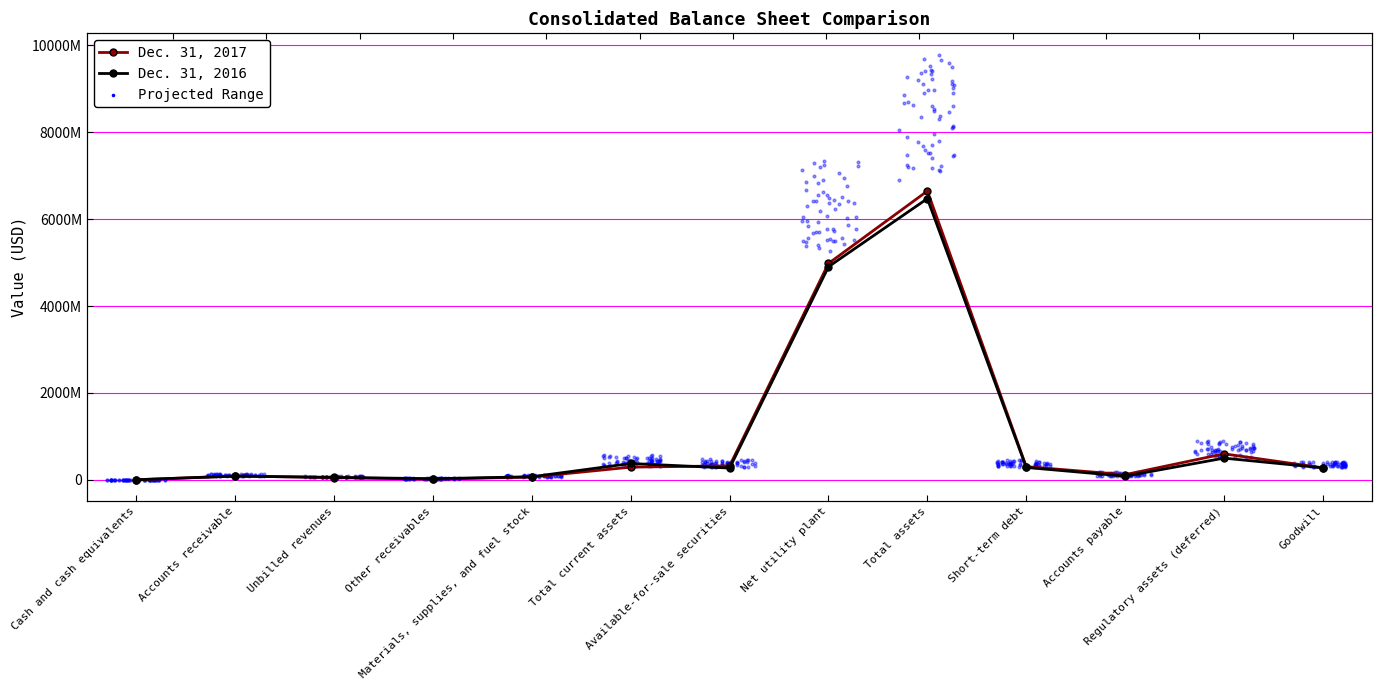

At how many categories does at least one series exceed 6155339391?

1